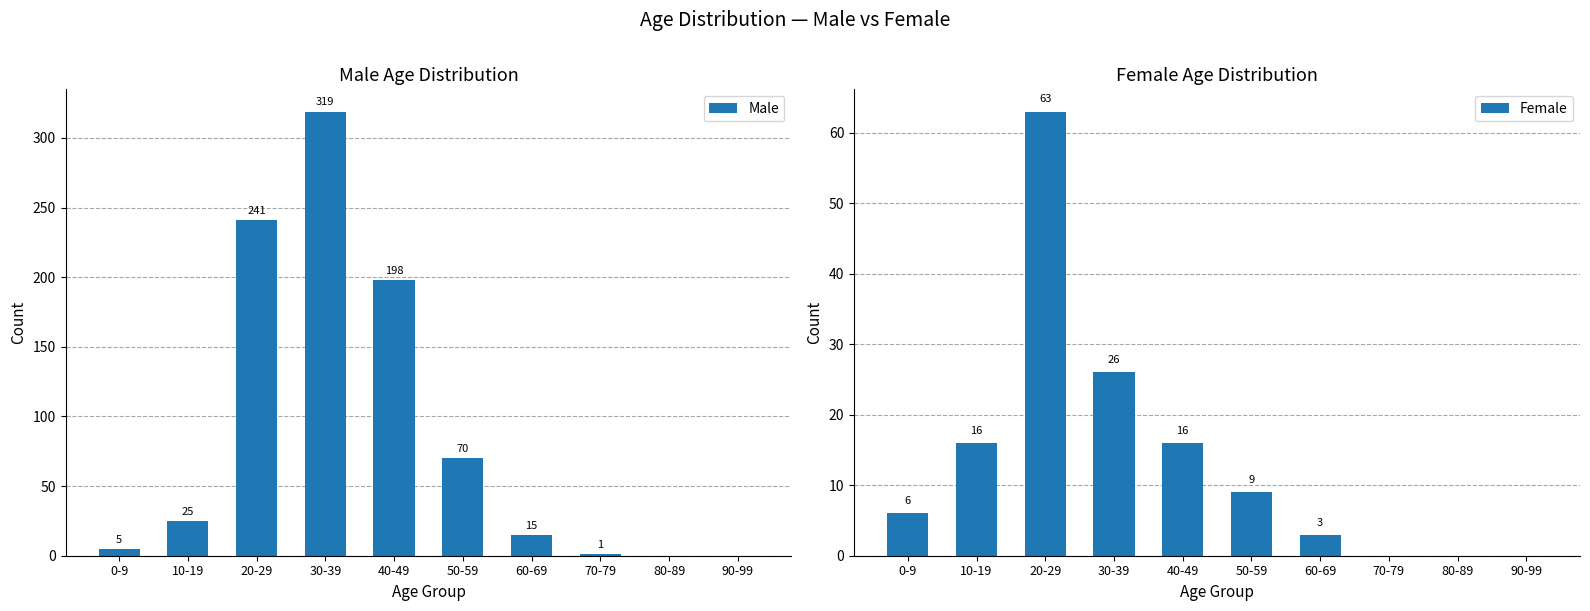

What is the difference between the maximum and minimum values in the Male series?

319